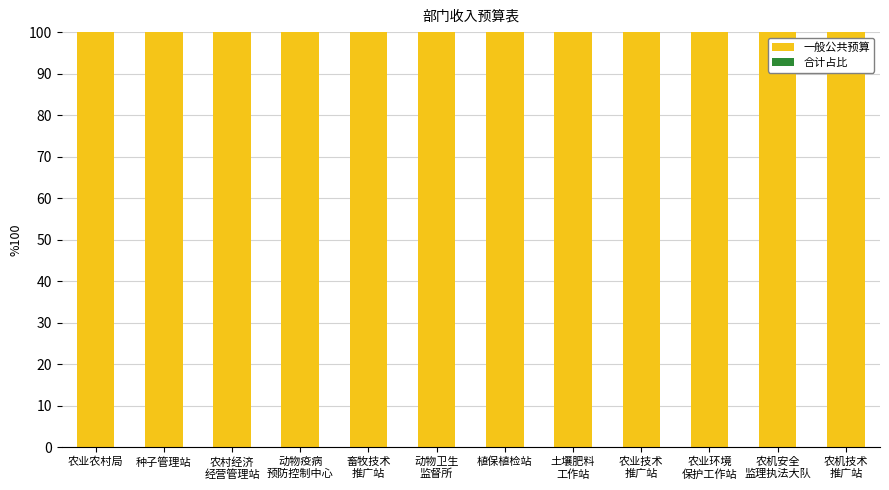

Where is 合计占比 nearest to the value 0?

农业农村局